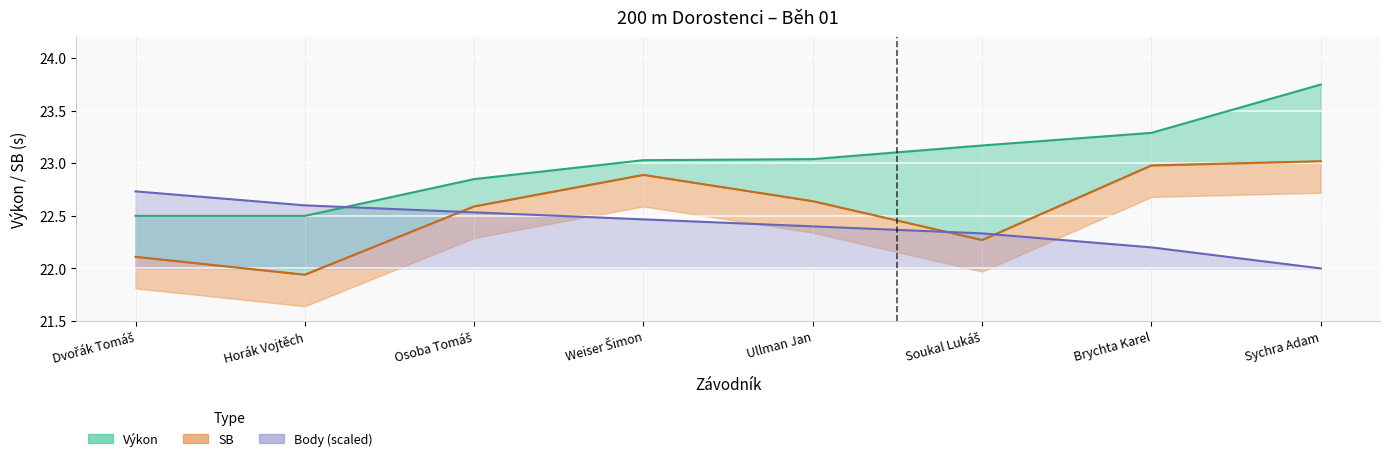

True or false: SB has more than 2 interior local peaks.

False